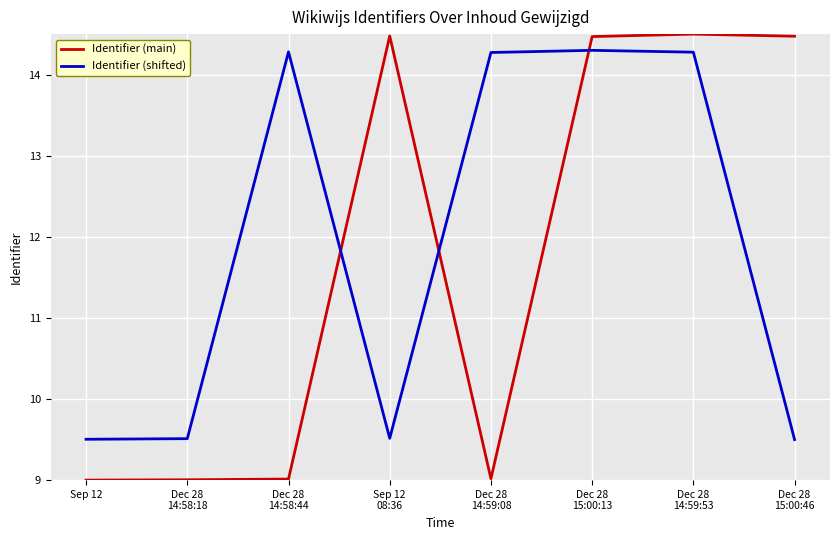

What is the lowest value of the Identifier (main) series?

9.0